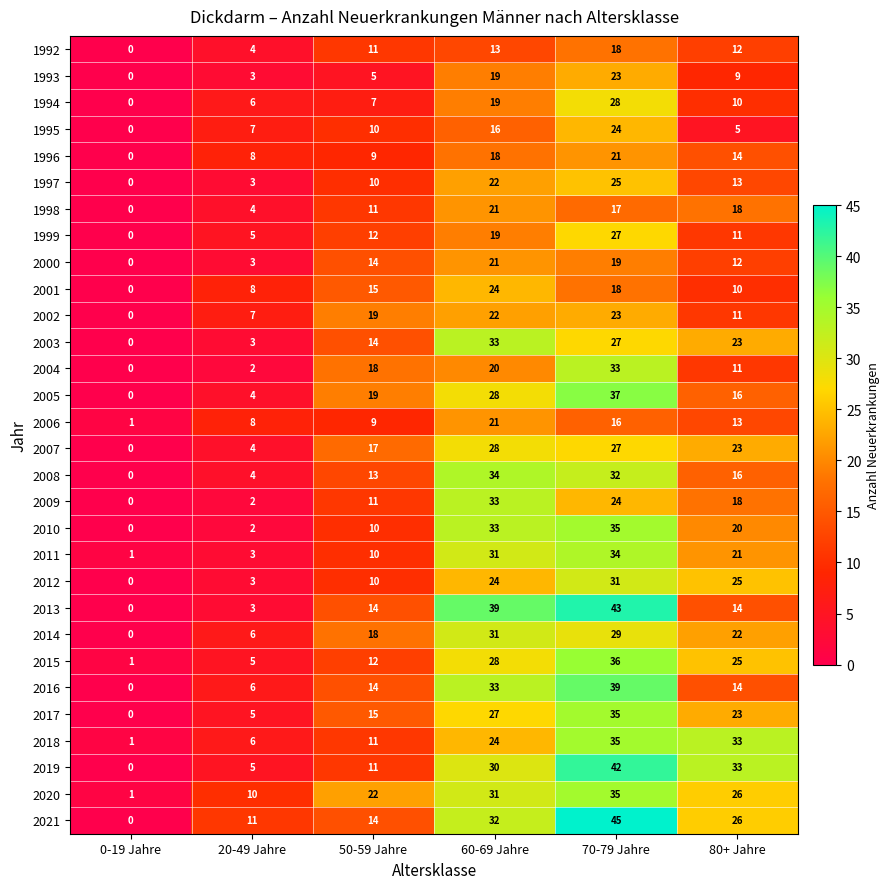

Which series has the largest range (max minus min)?

2021